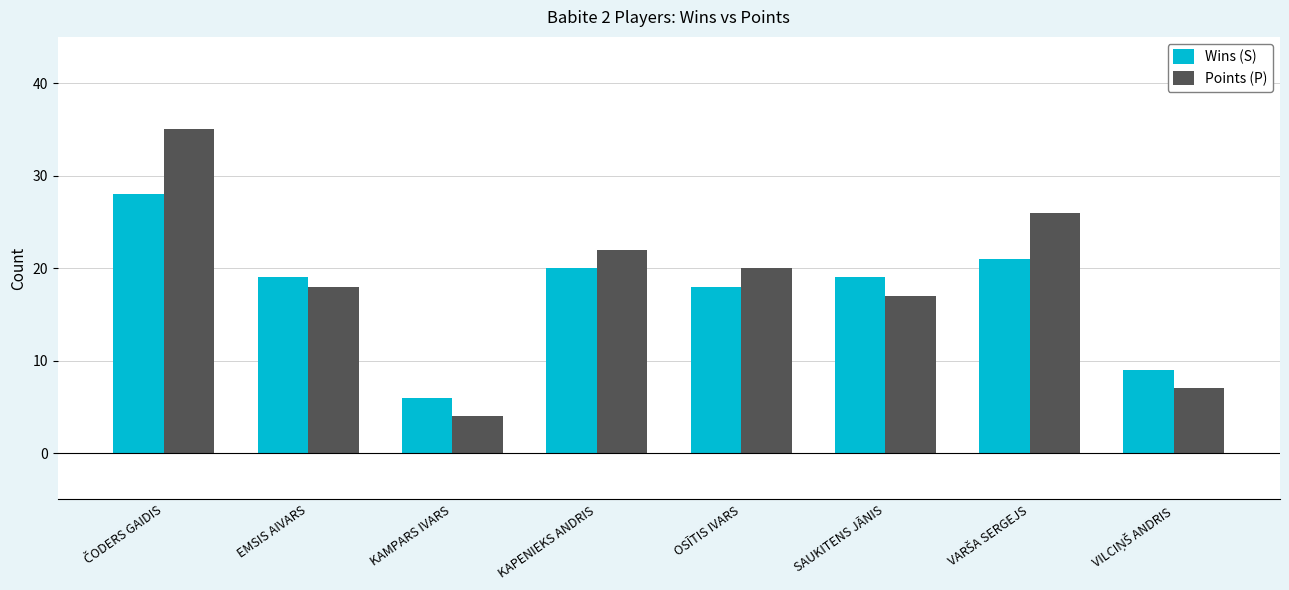

What is the total value across all series at OSĪTIS IVARS?

38